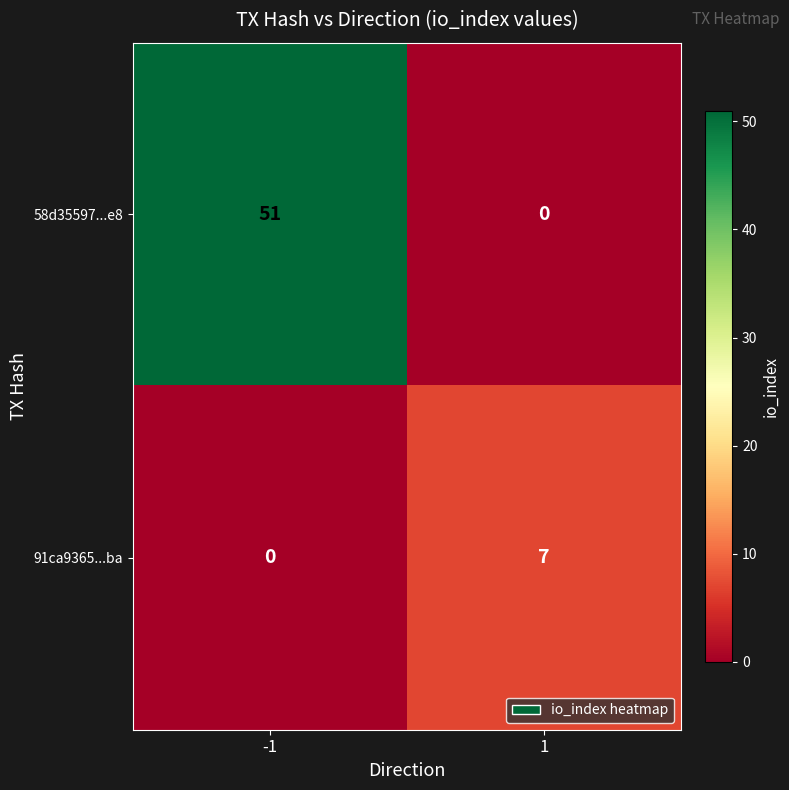

The value of 91ca9365...ba at -1 is 0. True or false?

True